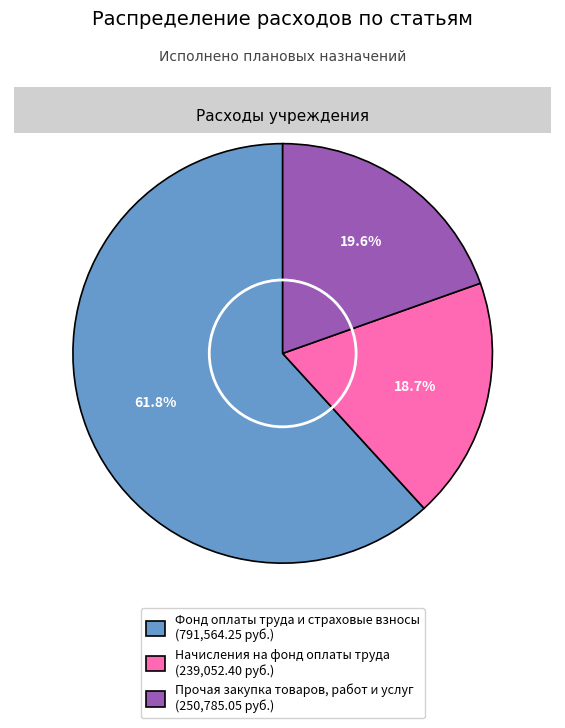

Which slice is the smallest?

Начисления на фонд оплаты труда